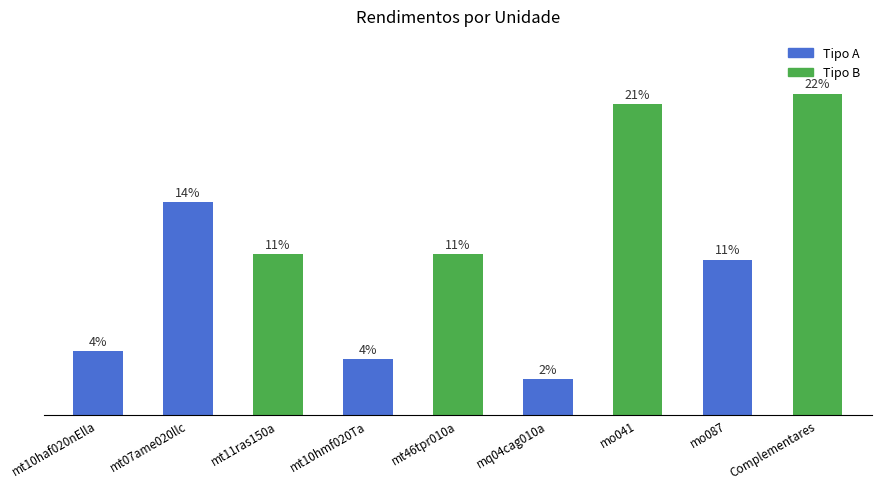

Rank the categories by value from highest to lowest.

Complementares, mo041, mt07ame020llc, mt11ras150a, mt46tpr010a, mo087, mt10haf020nElla, mt10hmf020Ta, mq04cag010a